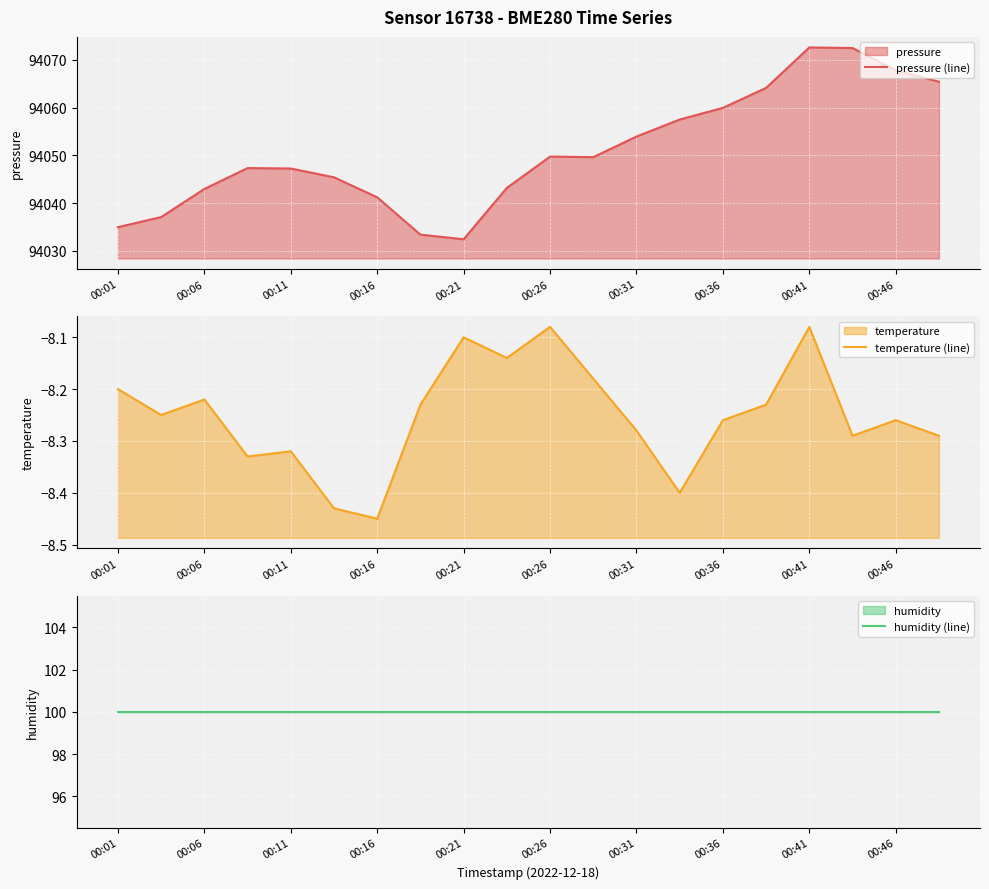

What is the highest value of the pressure (line) series?

94072.6